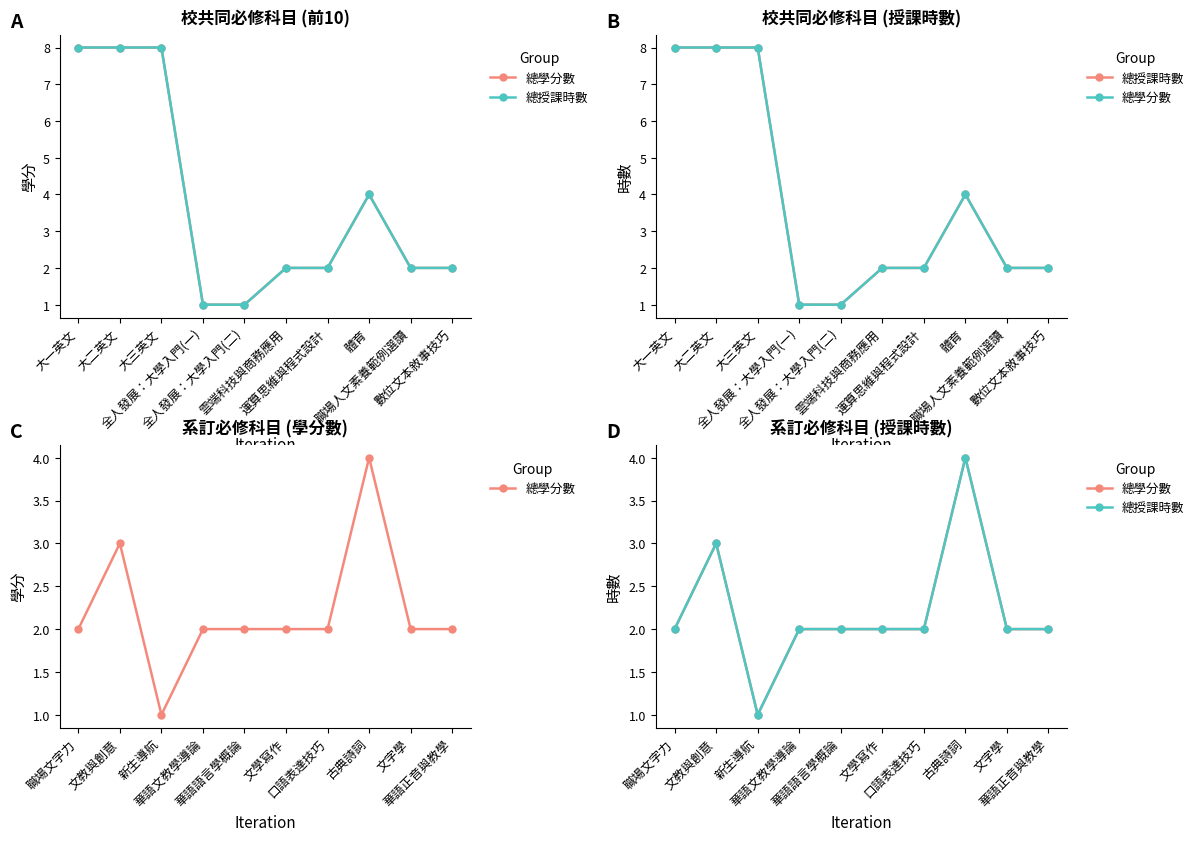

What is the value of the 總授課時數 point at the 6th from the left?

2